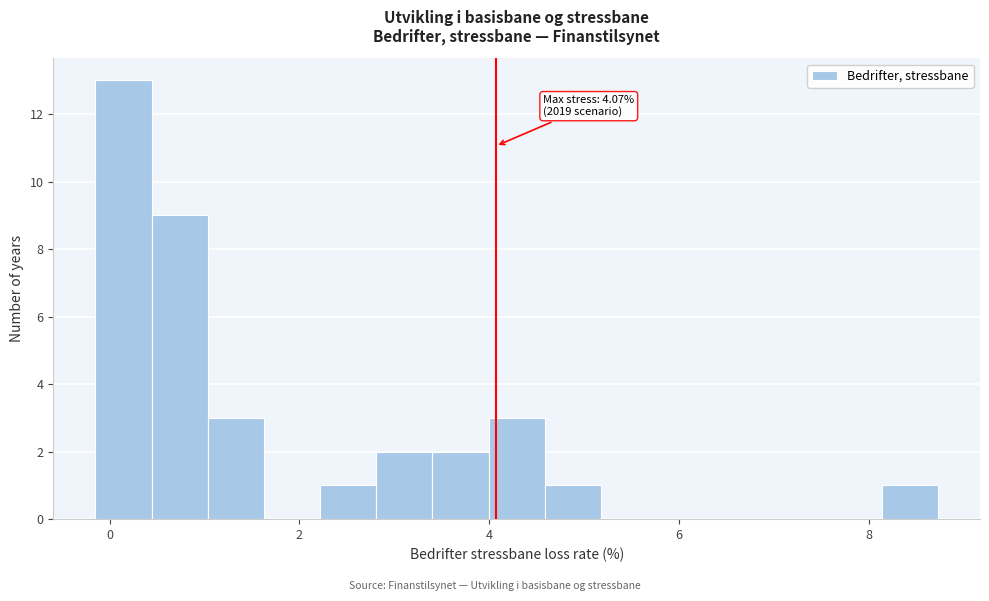

Read against the x-axis, roughly where is the centre of the tallest bar?

0.2